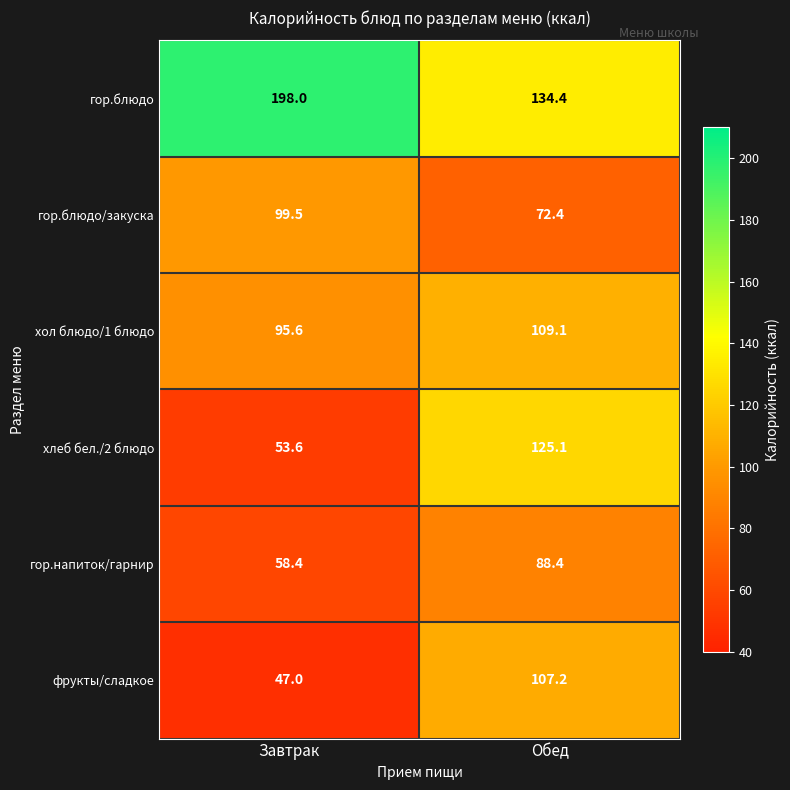

Reading left to right, what are all the values shown in this chart?

гор.блюдо: Завтрак=198.0	Обед=134.4
гор.блюдо/закуска: Завтрак=99.5	Обед=72.4
хол блюдо/1 блюдо: Завтрак=95.6	Обед=109.1
хлеб бел./2 блюдо: Завтрак=53.6	Обед=125.1
гор.напиток/гарнир: Завтрак=58.4	Обед=88.4
фрукты/сладкое: Завтрак=47.0	Обед=107.2